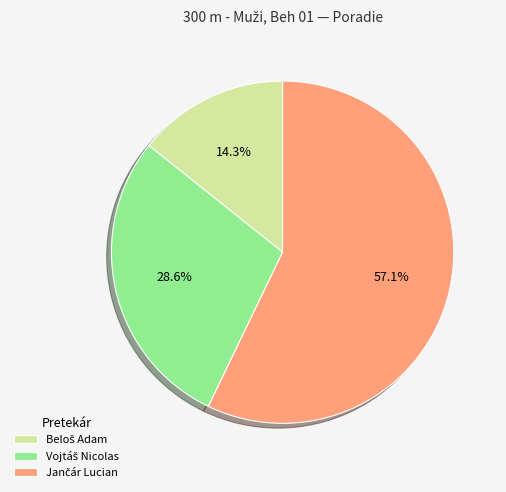

Is there any slice that represents more than half of the pie?

Yes